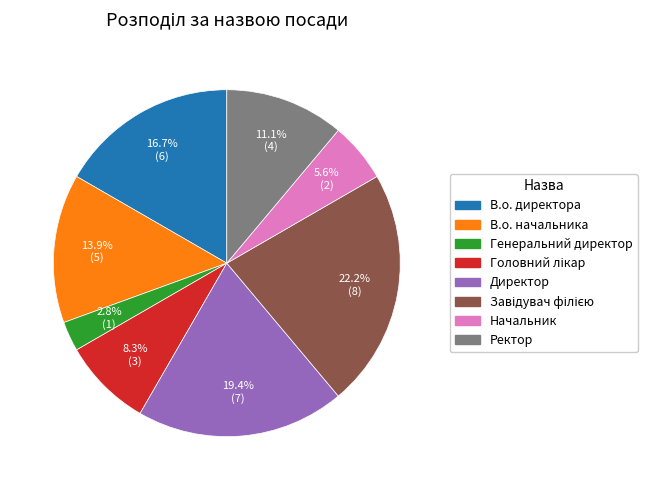

How many slices are in this pie chart?

8